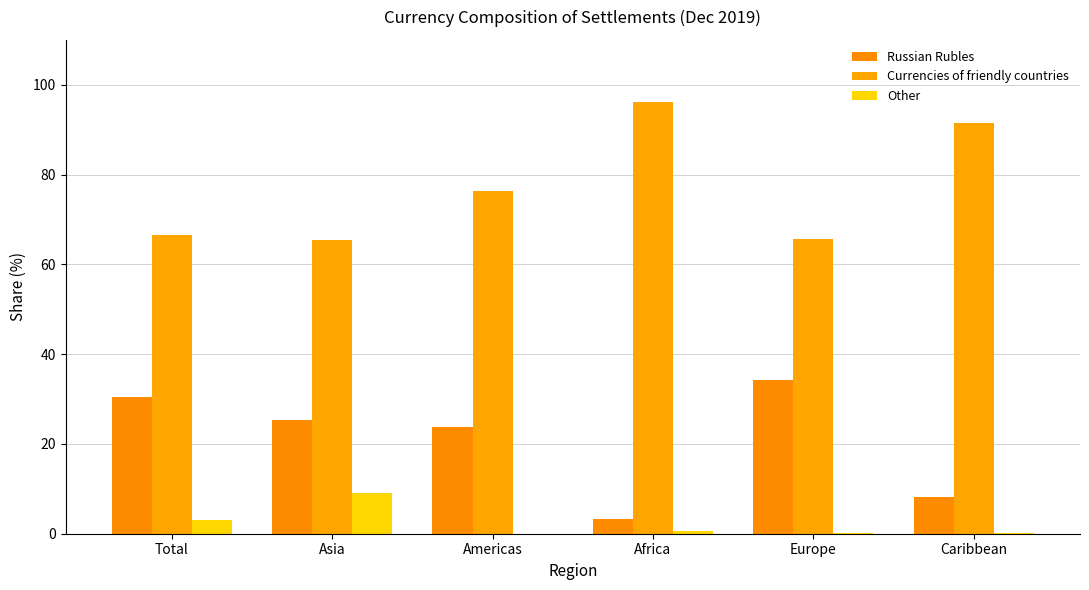

What is the greatest value displayed?

96.1